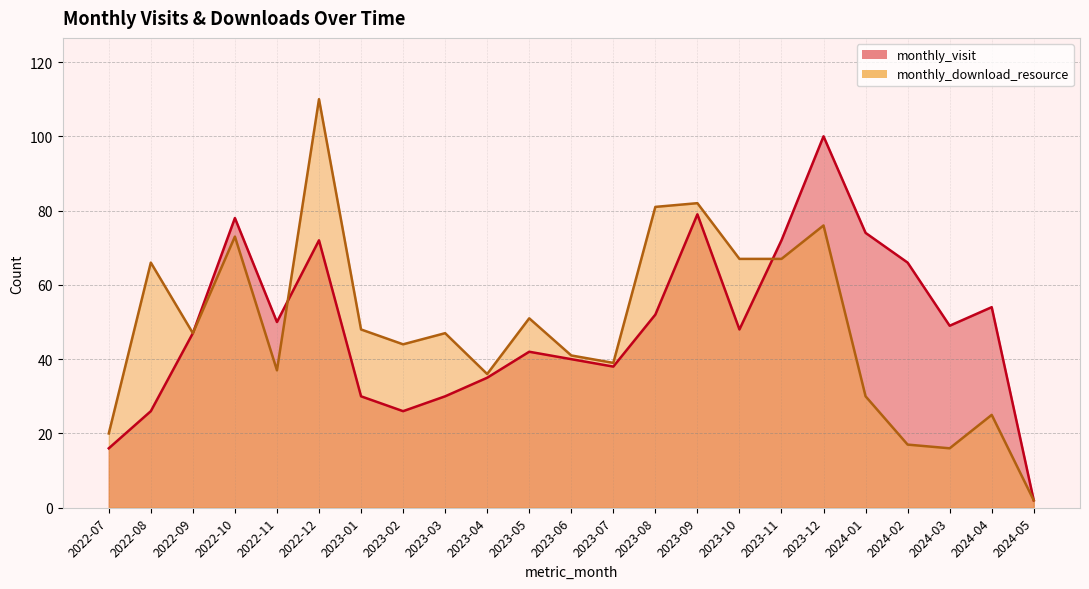

Which category has the lowest value in the monthly_download_resource series?

2024-05